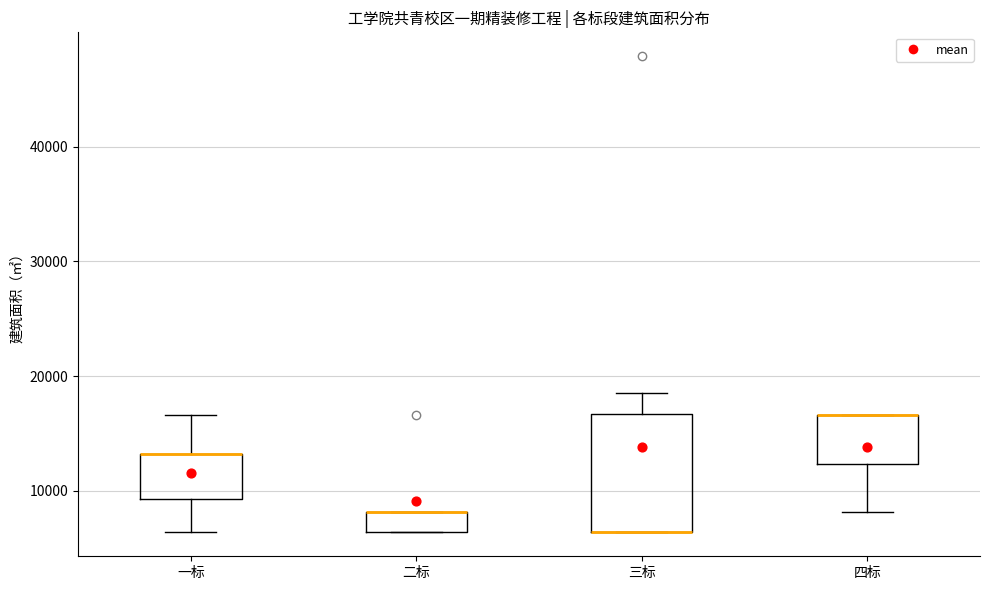

Reading left to right, read every box against the y-axis: the position of its median line, the range the box covers, and the ends of its whiskers. The values are not printed on the chart, so give them approximately, as read against the axis.

一标: median 13000 (drawn on the box's upper edge), box 9000 to 13000, whiskers 6000 to 17000
二标: median 8000 (drawn on the box's upper edge), box 6000 to 8000, whiskers 6000 to 8000
三标: median 6000 (drawn on the box's lower edge), box 6000 to 17000, whiskers 6000 to 18000
四标: median 17000 (drawn on the box's upper edge), box 12000 to 17000, whiskers 8000 to 17000